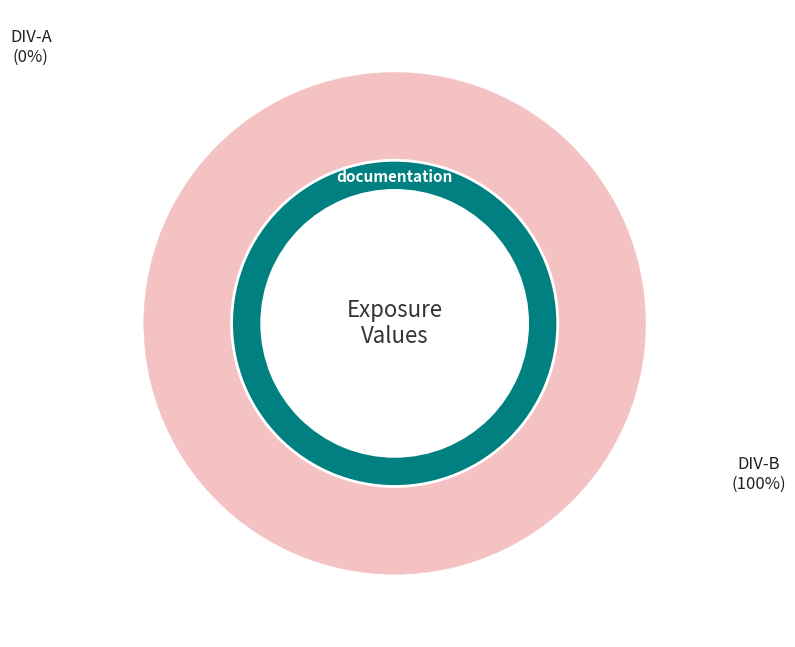

Which category has the smallest portion of the pie?

DIV-A